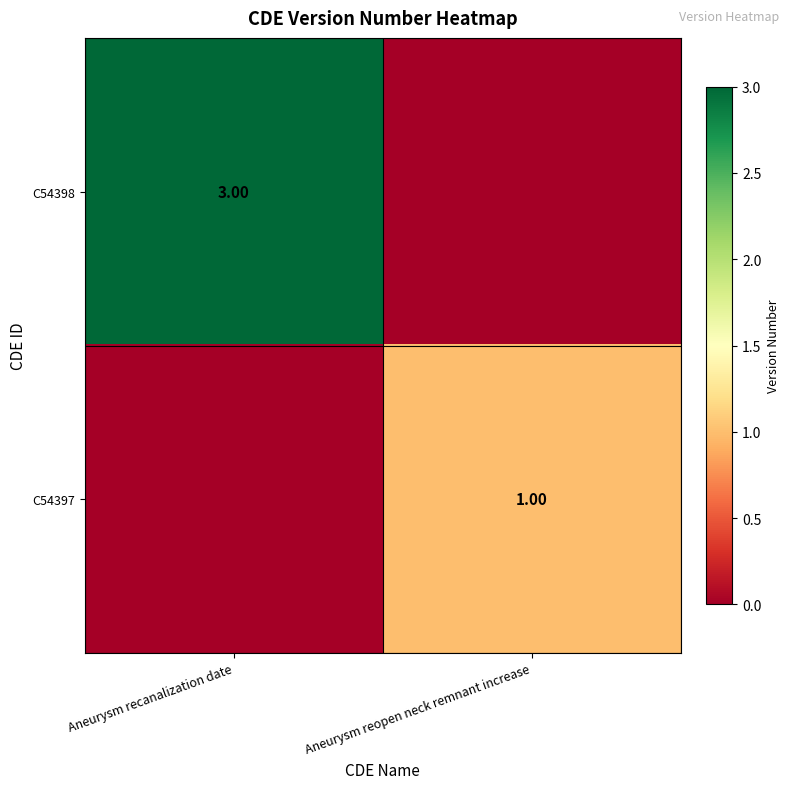

Is the value of C54398 at Aneurysm recanalization date greater than the value of C54397 at Aneurysm reopen neck remnant increase?

Yes